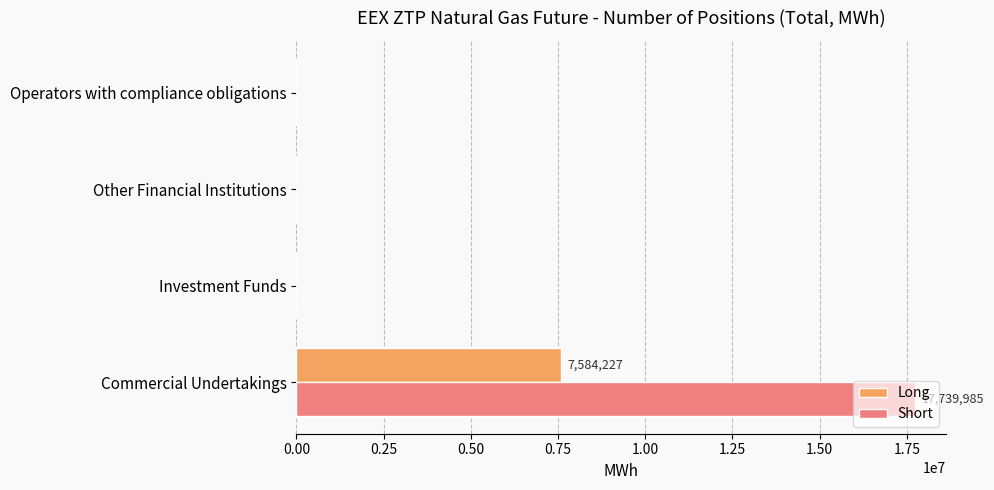

At which category is the sum across all series the highest?

Commercial Undertakings